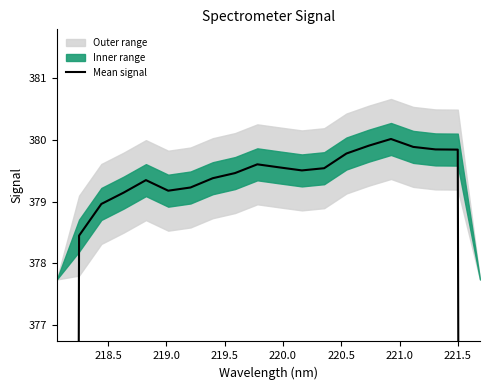

What is the minimum value shown in the chart?

252.2